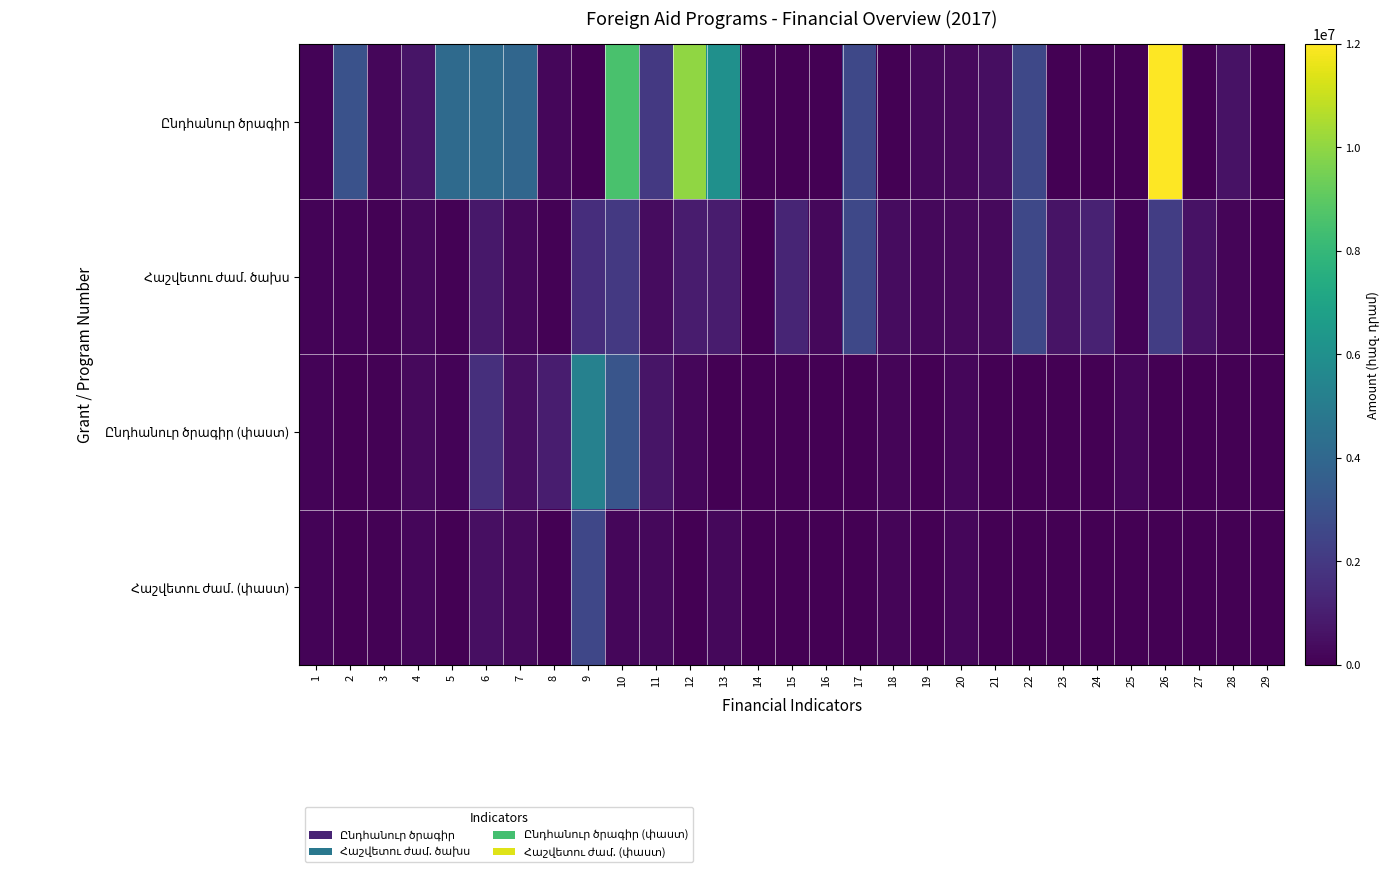

What is the spread (max minus min) of values at 6?

3654447.8